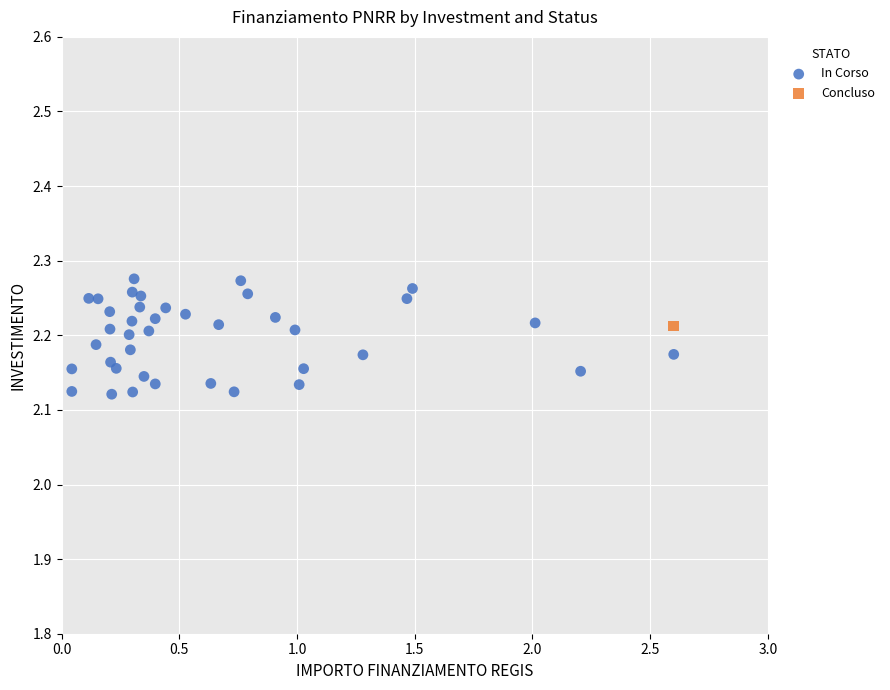

What are all the series names shown in the legend?

In Corso, Concluso